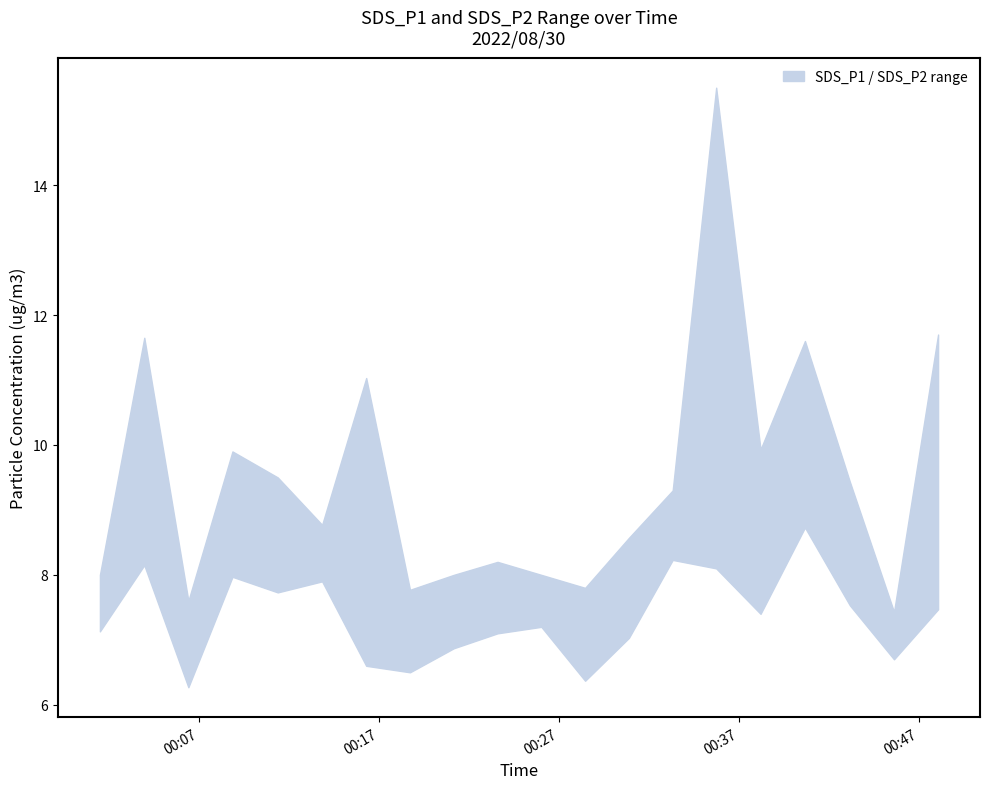

Which has a higher value, 2022/08/30 00:26:01 or 2022/08/30 00:01:29?

2022/08/30 00:26:01